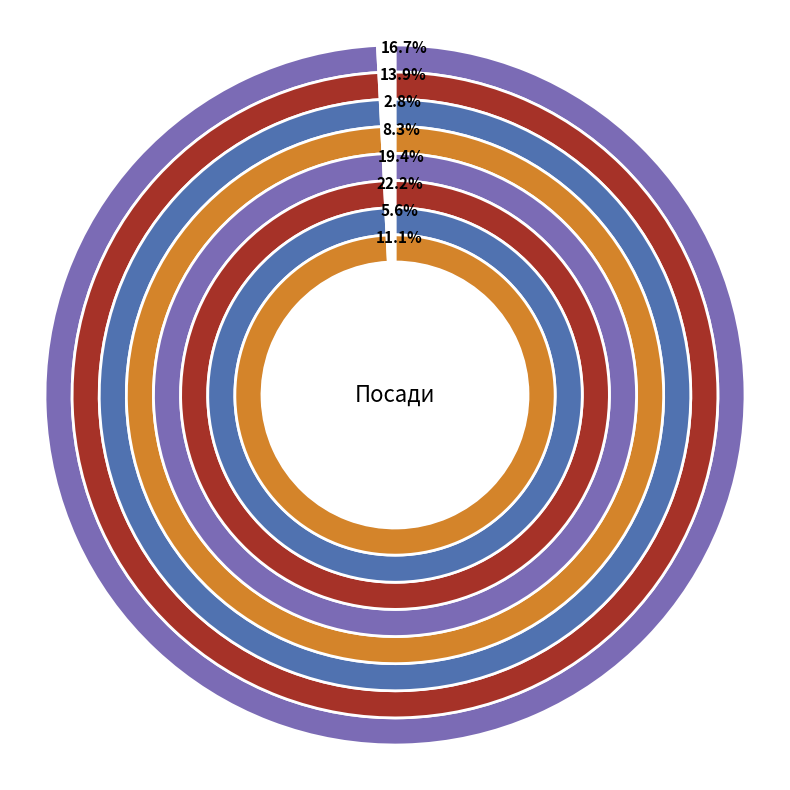

Is it true that Начальник is 14% of the pie?

False